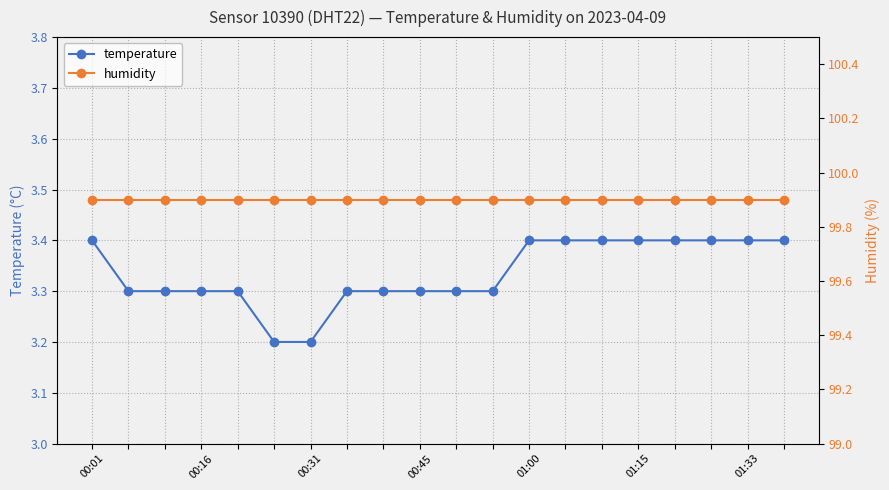

Reading left to right, extract all data points from this chart.

temperature: 3.4	3.3	3.3	3.3	3.3	3.2	3.2	3.3	3.3	3.3	3.3	3.3	3.4	3.4	3.4	3.4	3.4	3.4	3.4	3.4
humidity: 99.9	99.9	99.9	99.9	99.9	99.9	99.9	99.9	99.9	99.9	99.9	99.9	99.9	99.9	99.9	99.9	99.9	99.9	99.9	99.9